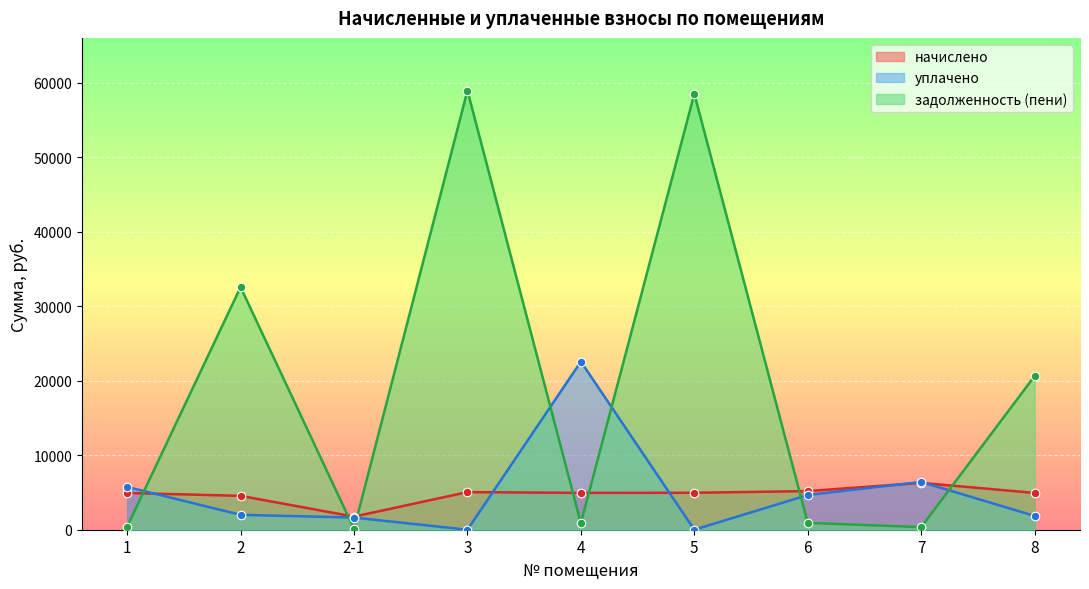

Which series reaches the maximum Y coordinate?

задолженность (пени)